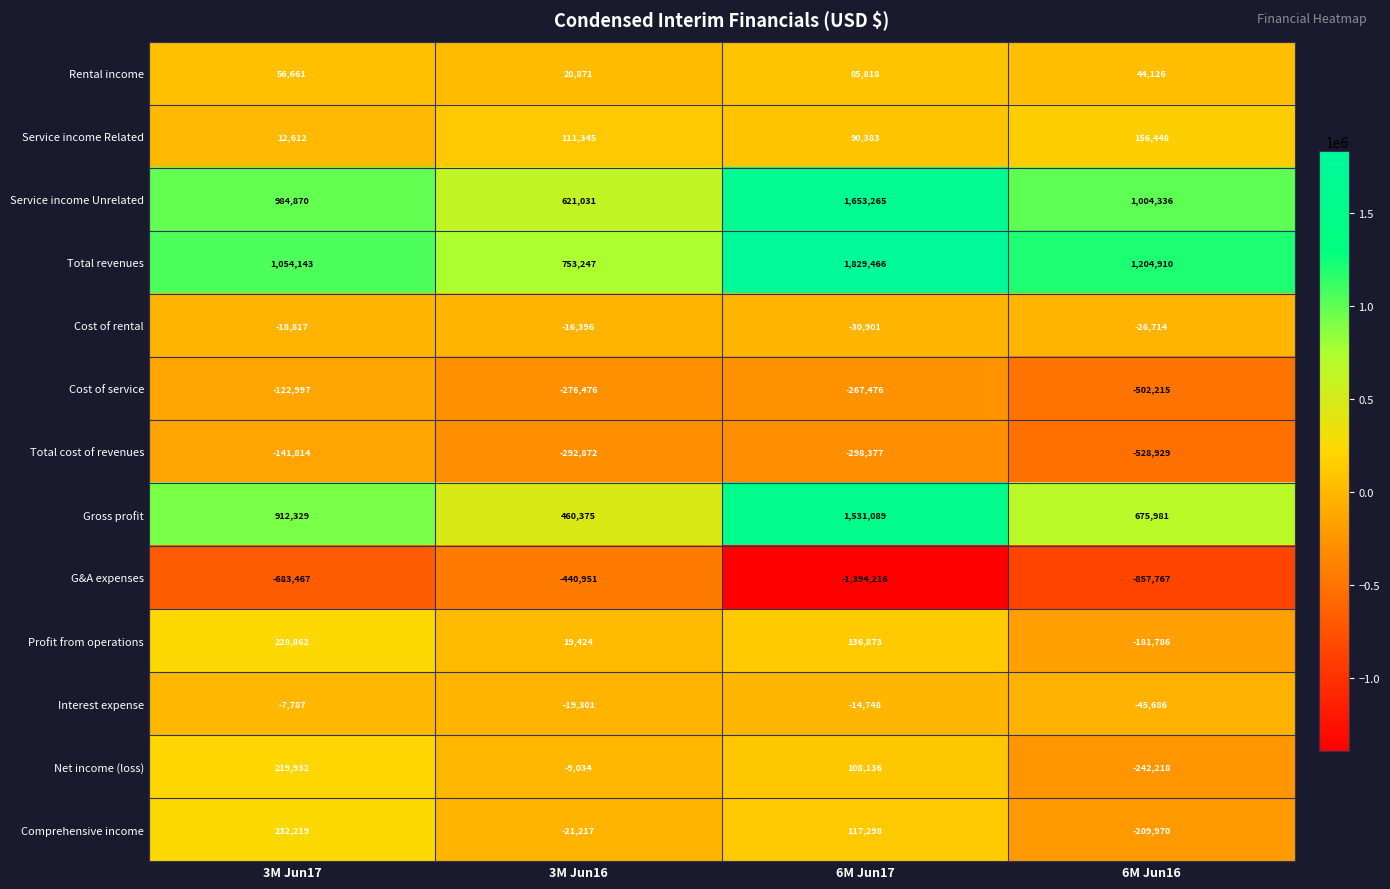

What is the average value of the G&A expenses series?

-844100